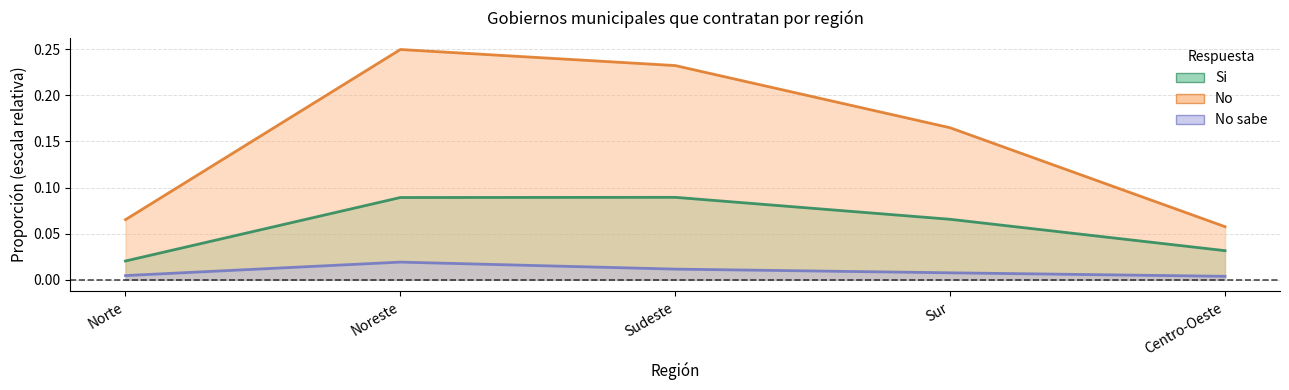

List the series in order of their overall mean, lowest first.

No sabe, Si, No